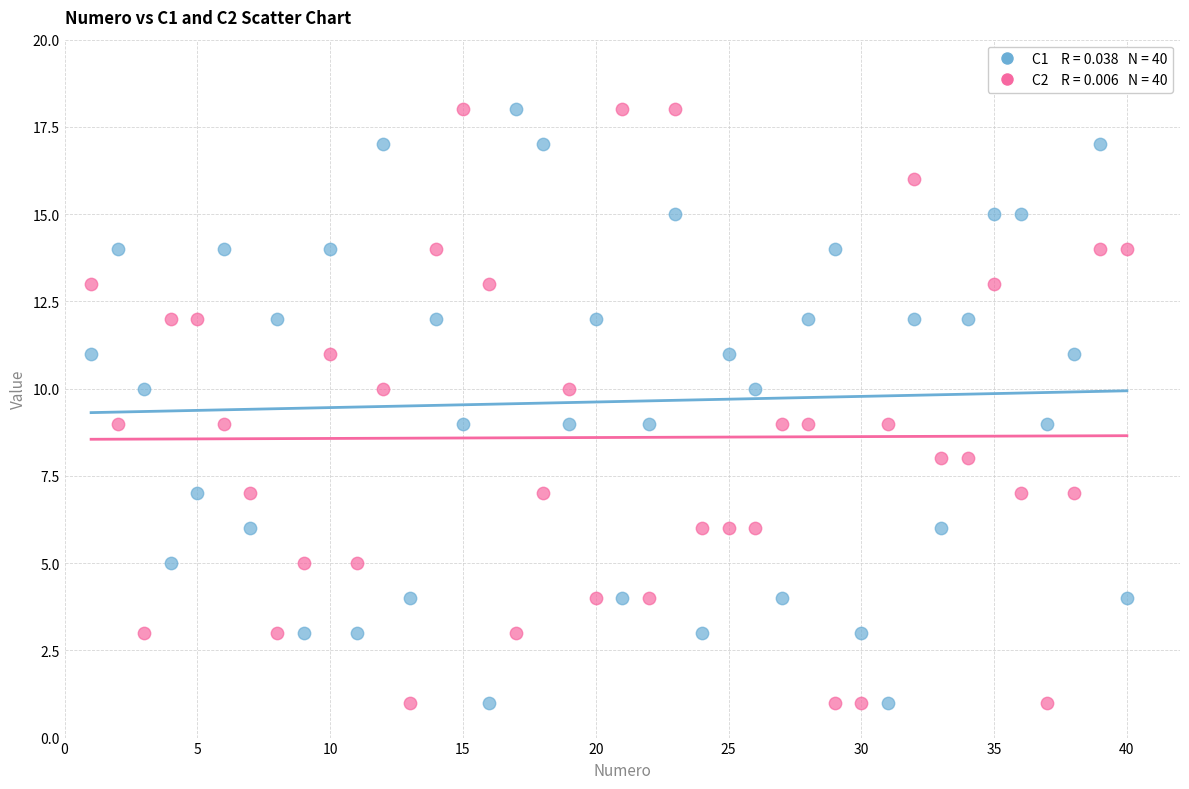

Across all data points, what is the range of X values (max minus min)?

39